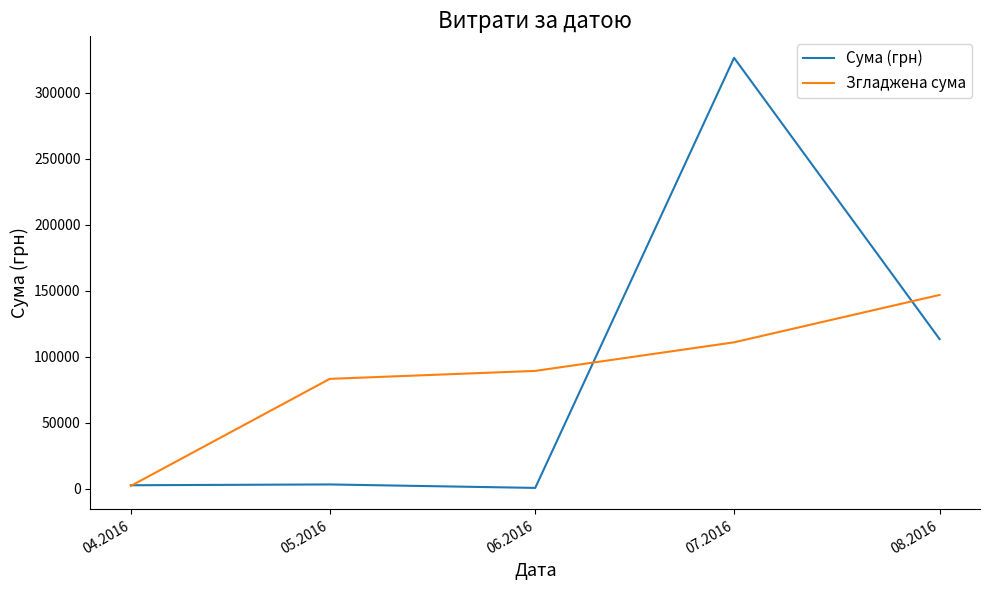

Where does the Сума (грн) series first go above 3225?

05.2016